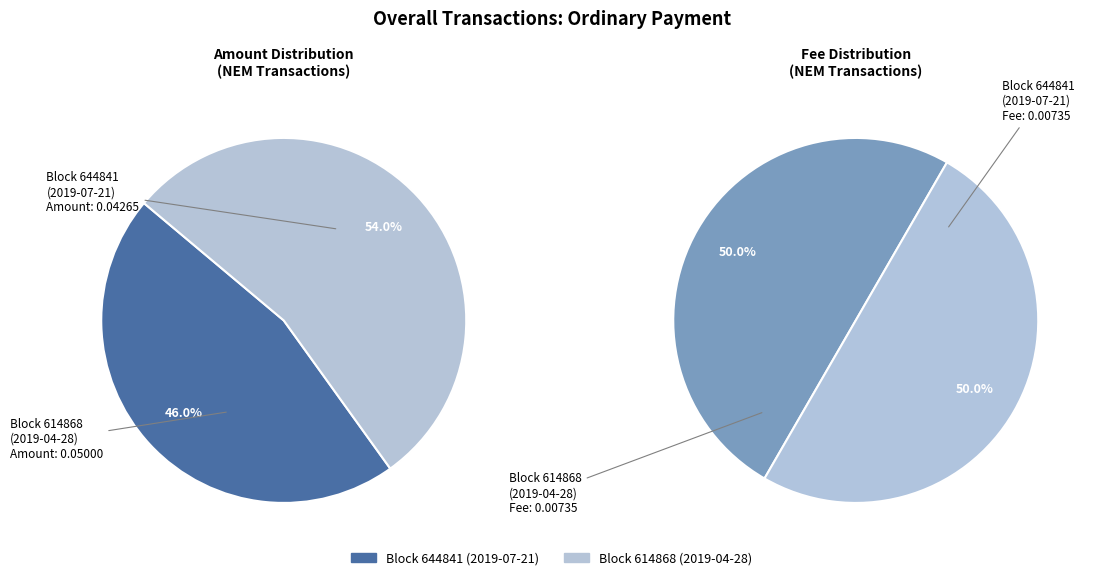

To the nearest percent, what is the average slice percentage?

50%